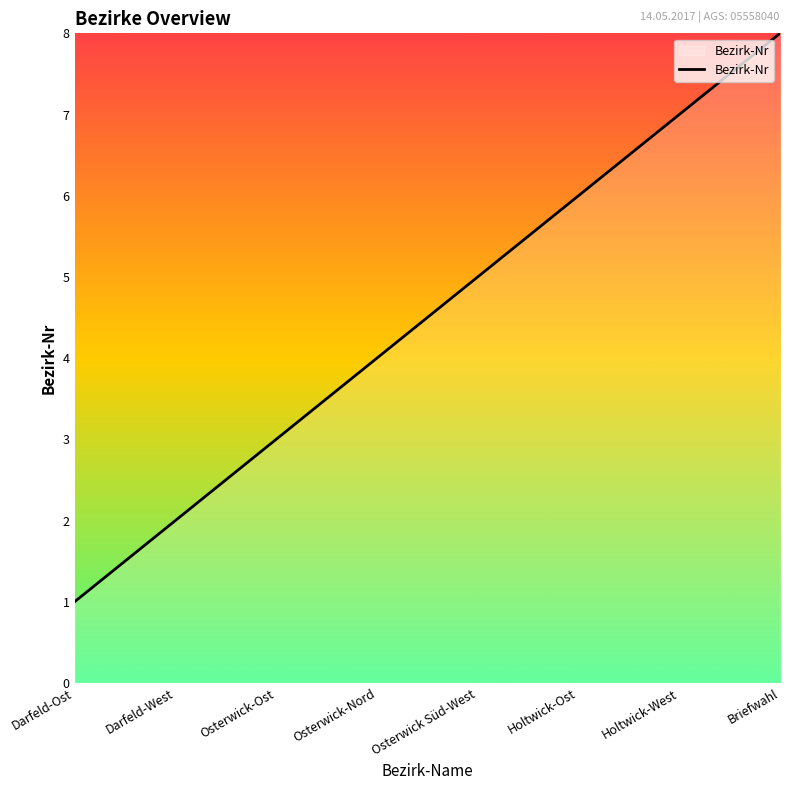

What is the sum of the values at Osterwick-Nord and Holtwick-Ost?

10